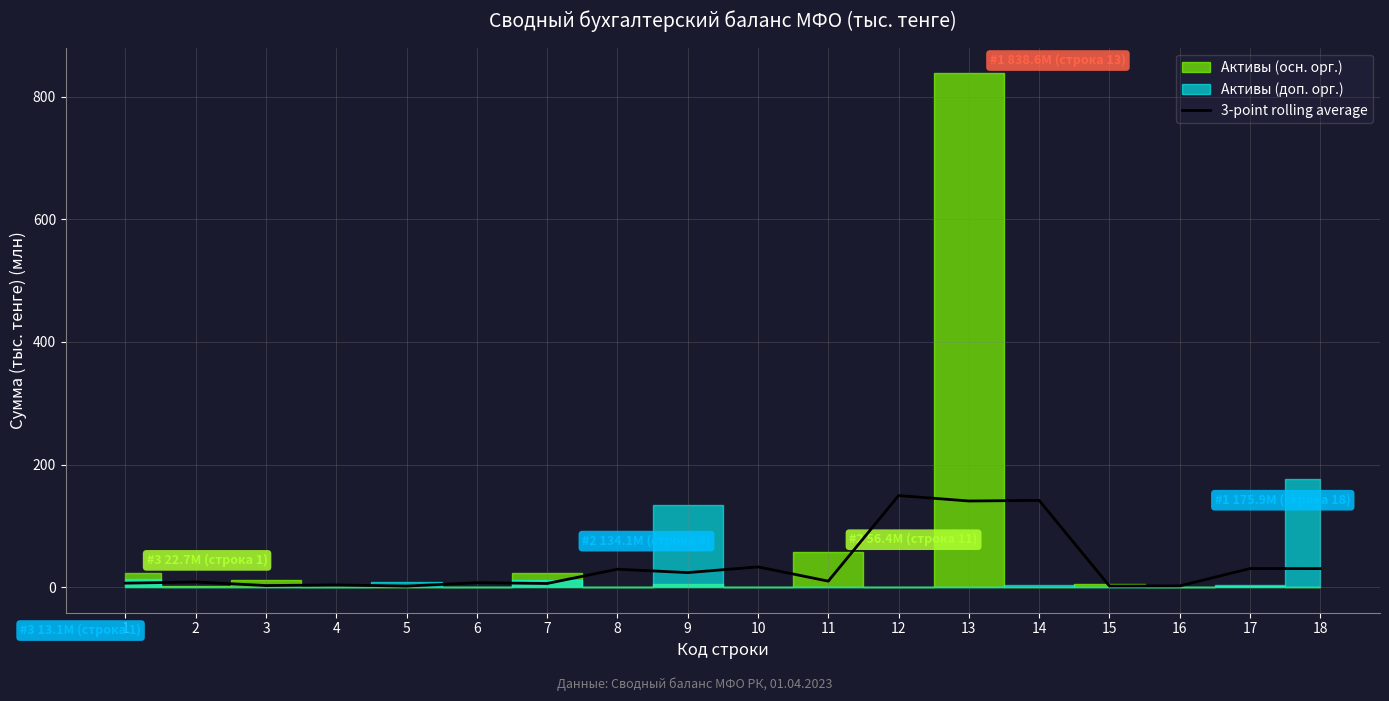

Which label corresponds to the smallest value in the chart?

5